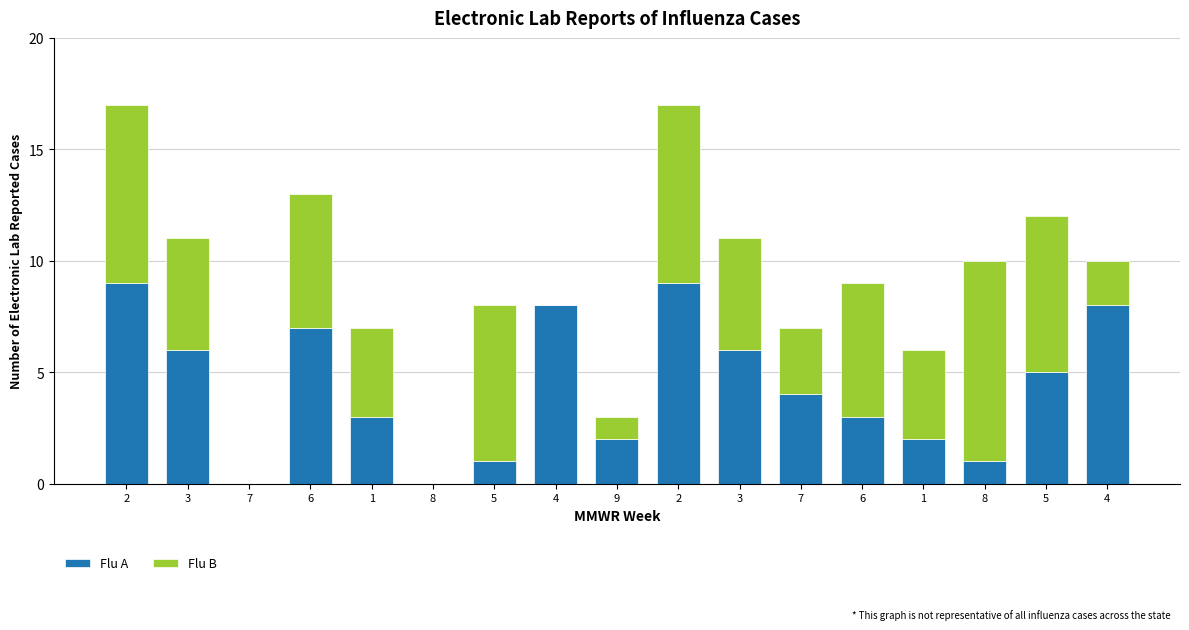

At which category is the sum across all series the highest?

2